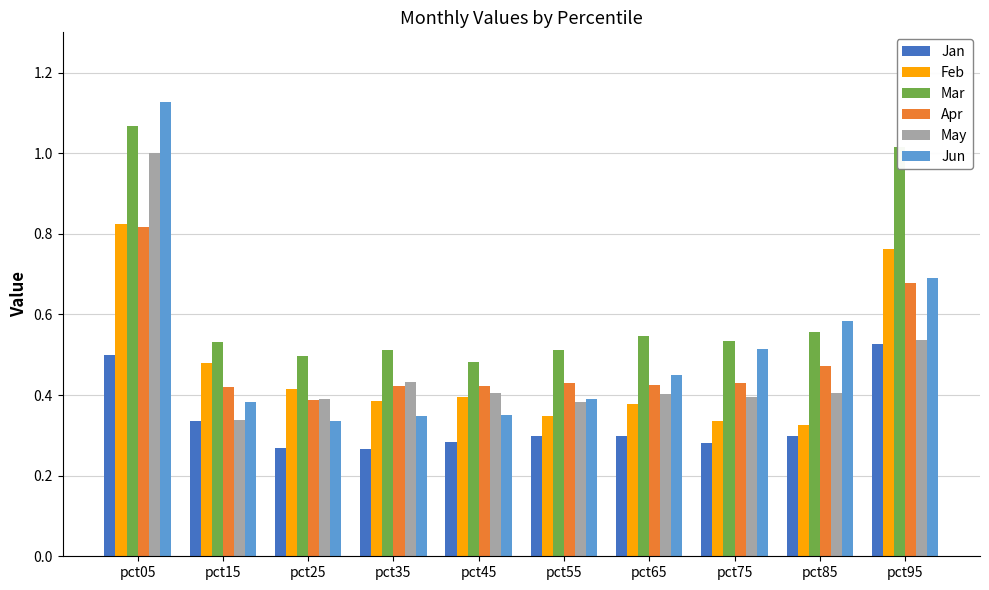

What are all the series names shown in the legend?

Jan, Feb, Mar, Apr, May, Jun